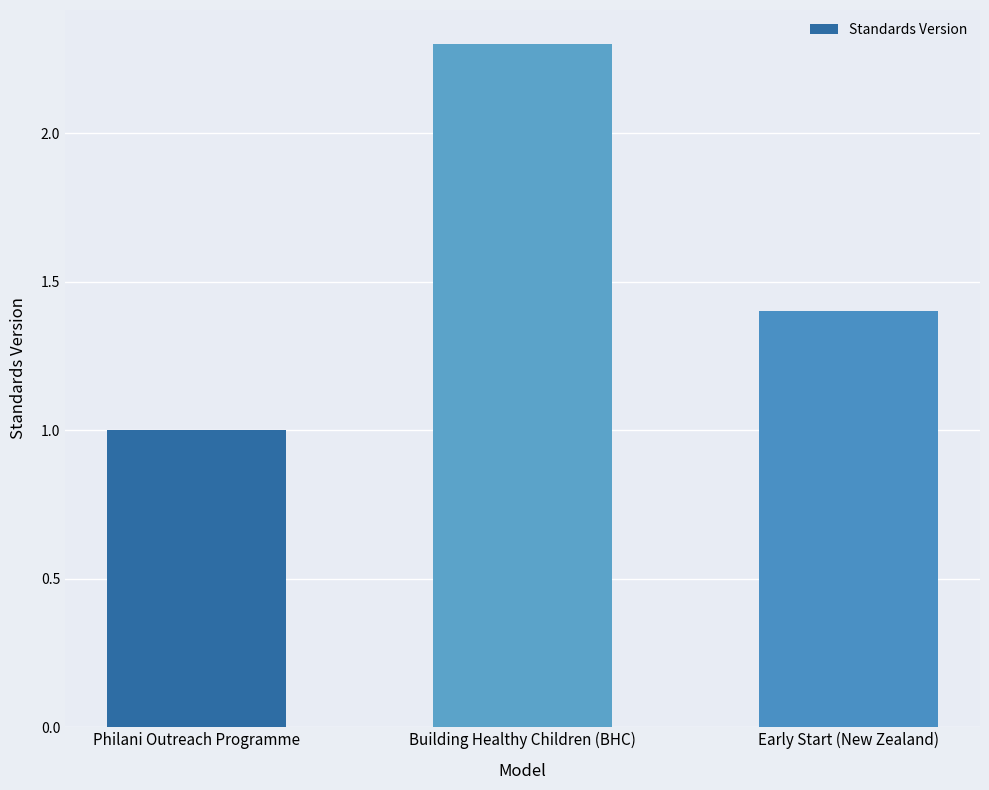

What is the label of the 3rd bar from the right?

Philani Outreach Programme